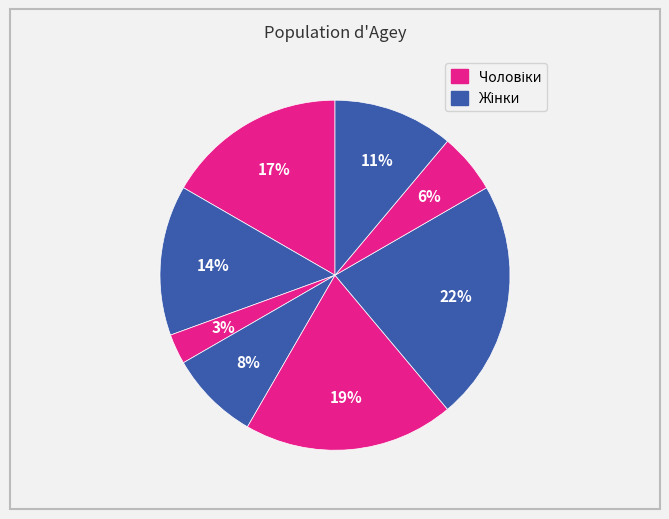

Count the number of slices in the pie.

8